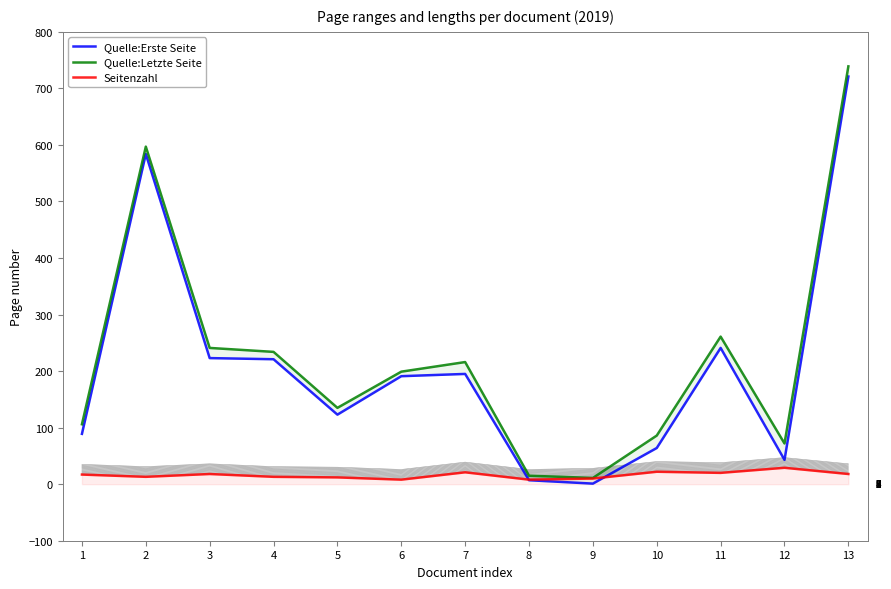

What value does the Quelle:Letzte Seite series have at 6?

199